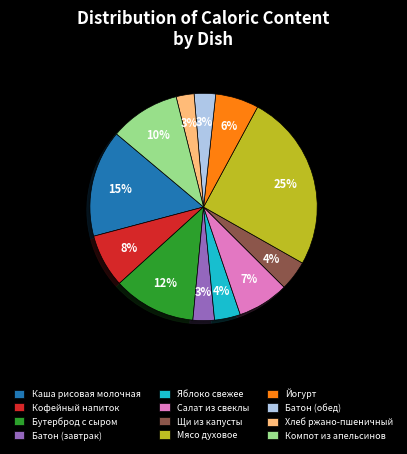

Which category has the biggest portion of the pie?

Мясо духовое